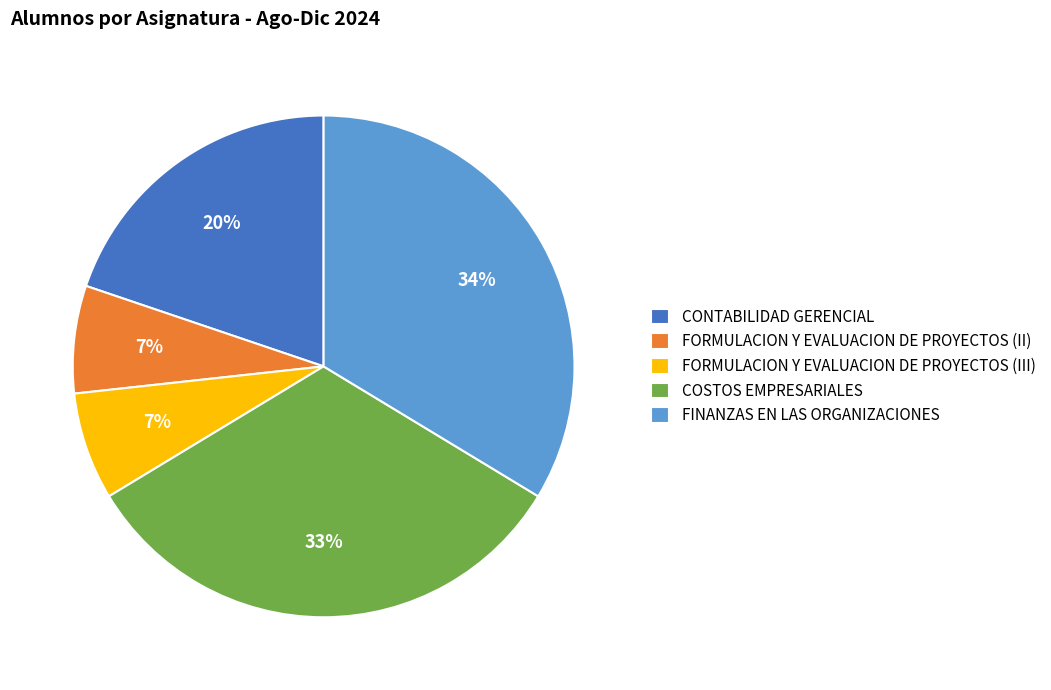

True or false: COSTOS EMPRESARIALES accounts for 45% of the total.

False